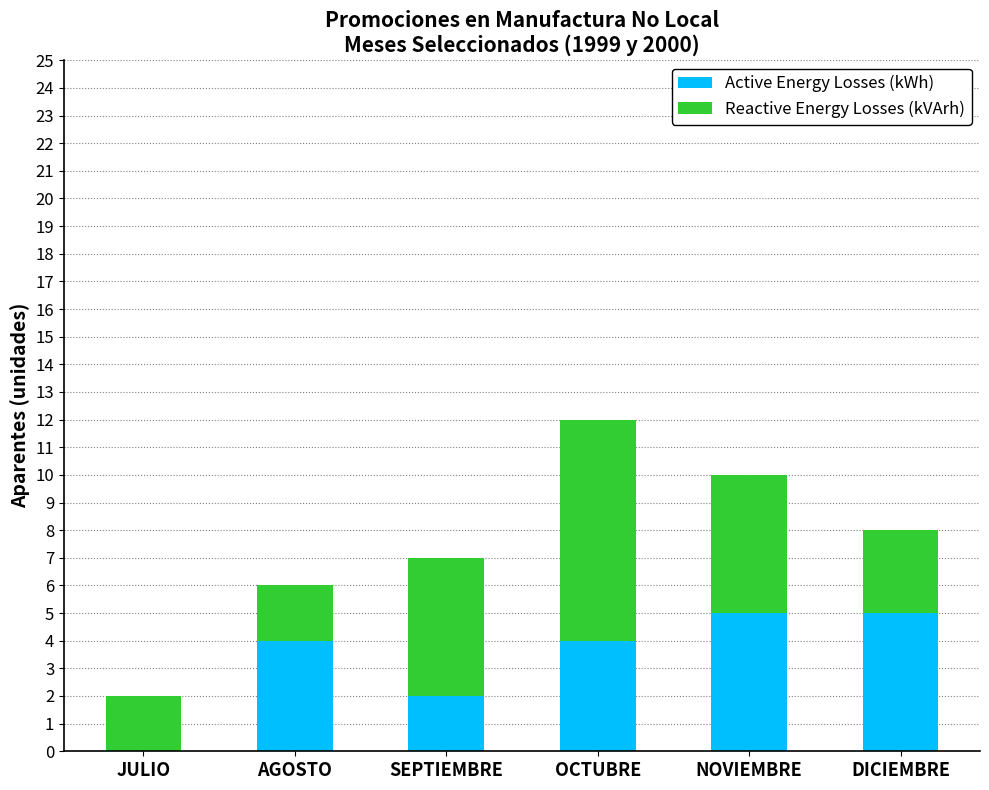

What is the total value across all series at AGOSTO?

6